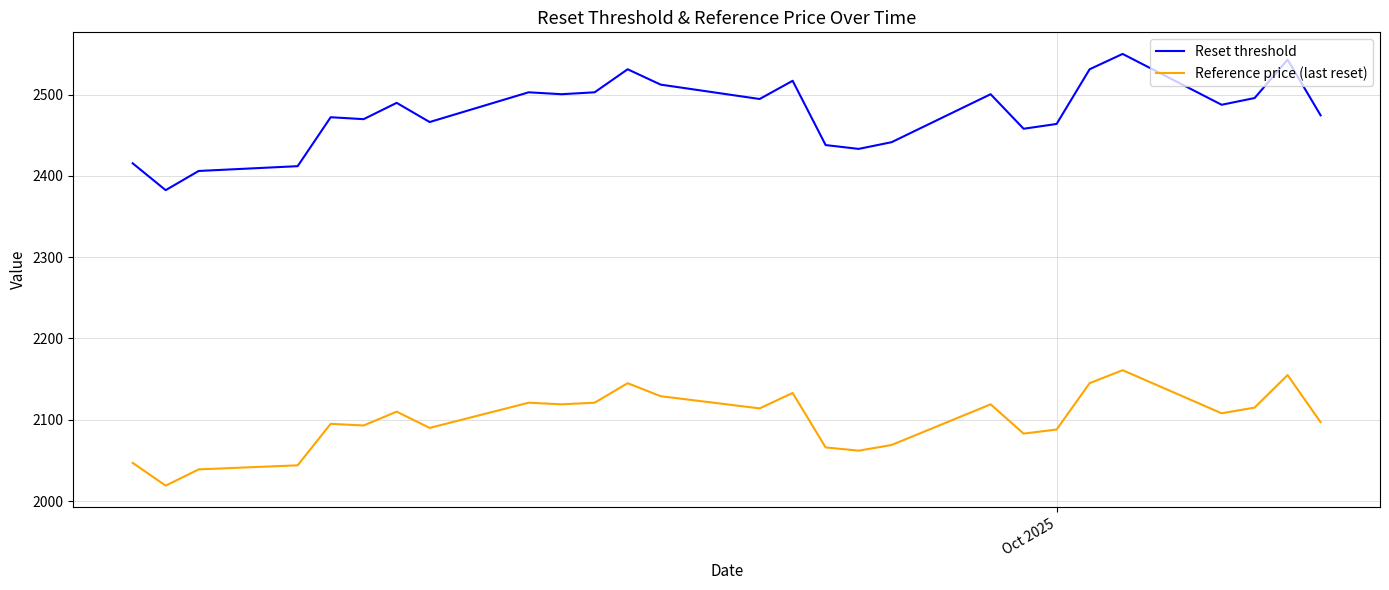

List the series in order of their peak value, highest first.

Reset threshold, Reference price (last reset)